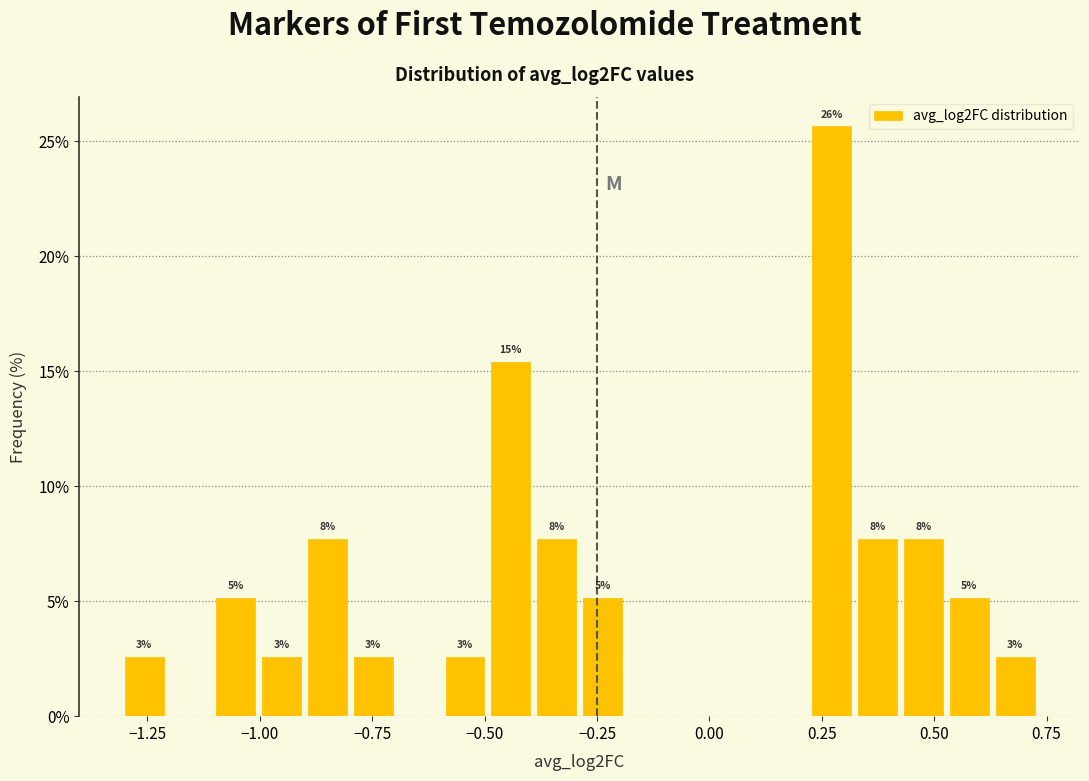

Read against the x-axis, roughly where is the centre of the tallest bar?

0.25